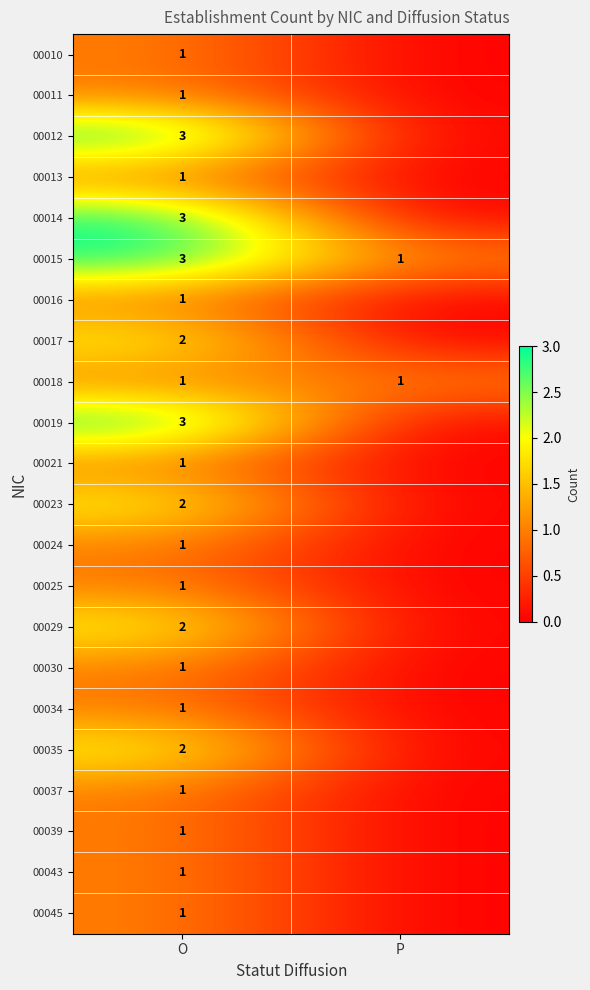

What is the total value across all series at O?

34